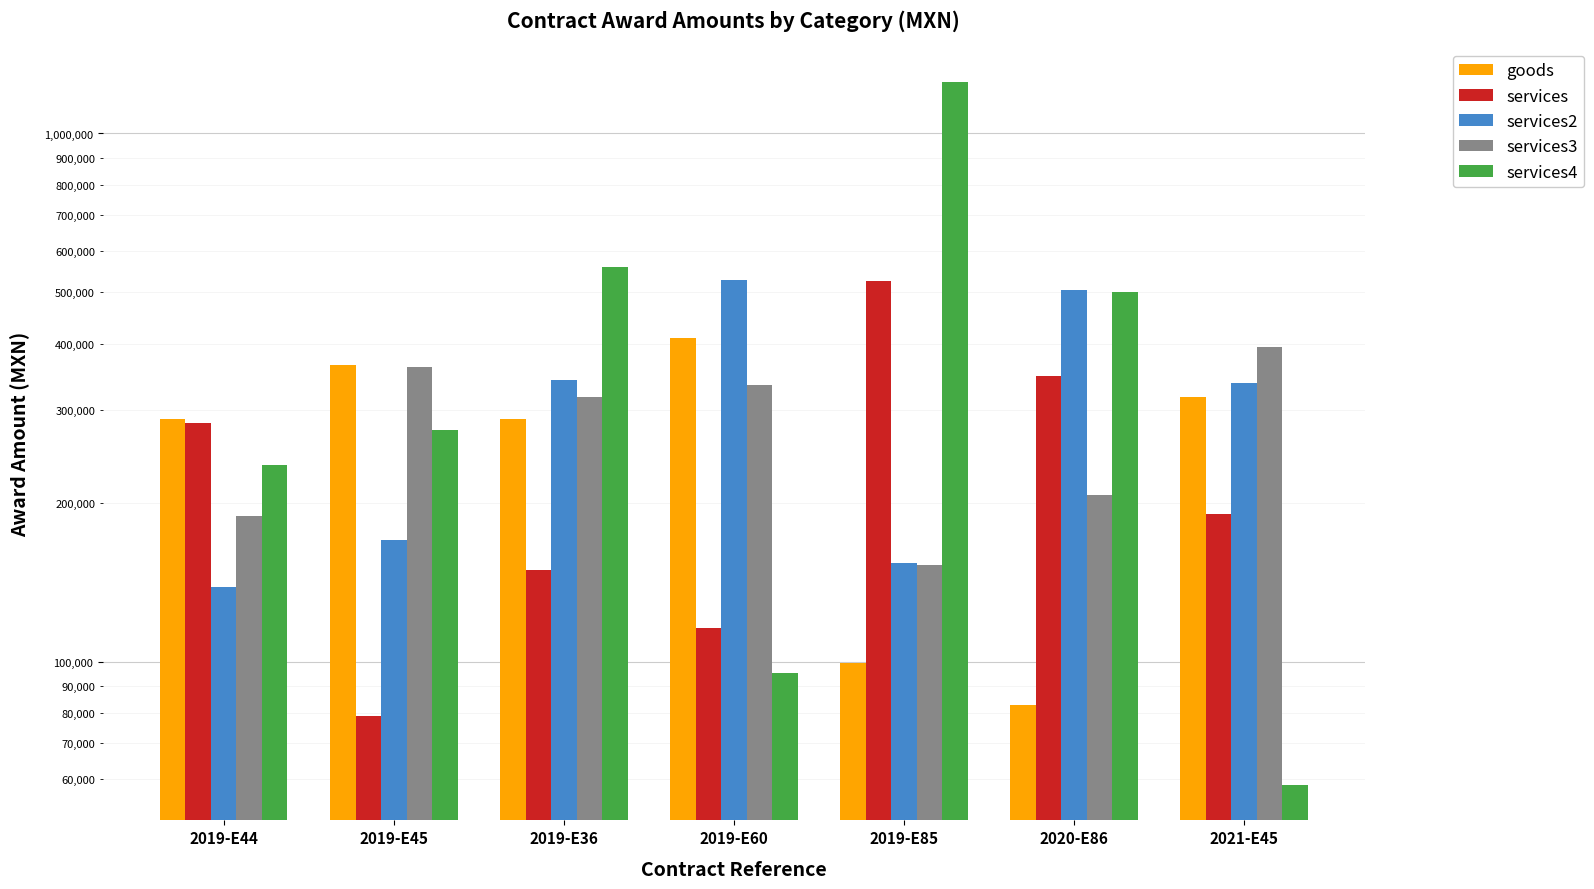

What is the approximate value of services2 at 2019-E45?

170211.0